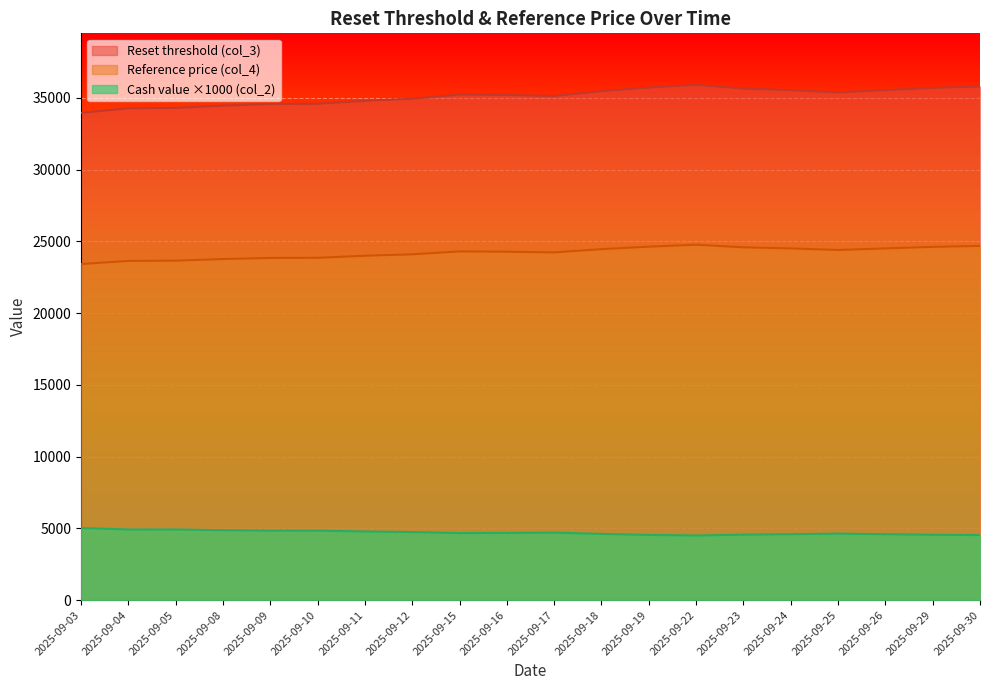

What is the value of the Cash value (col_2) point at the 13th from the left?

4540.0